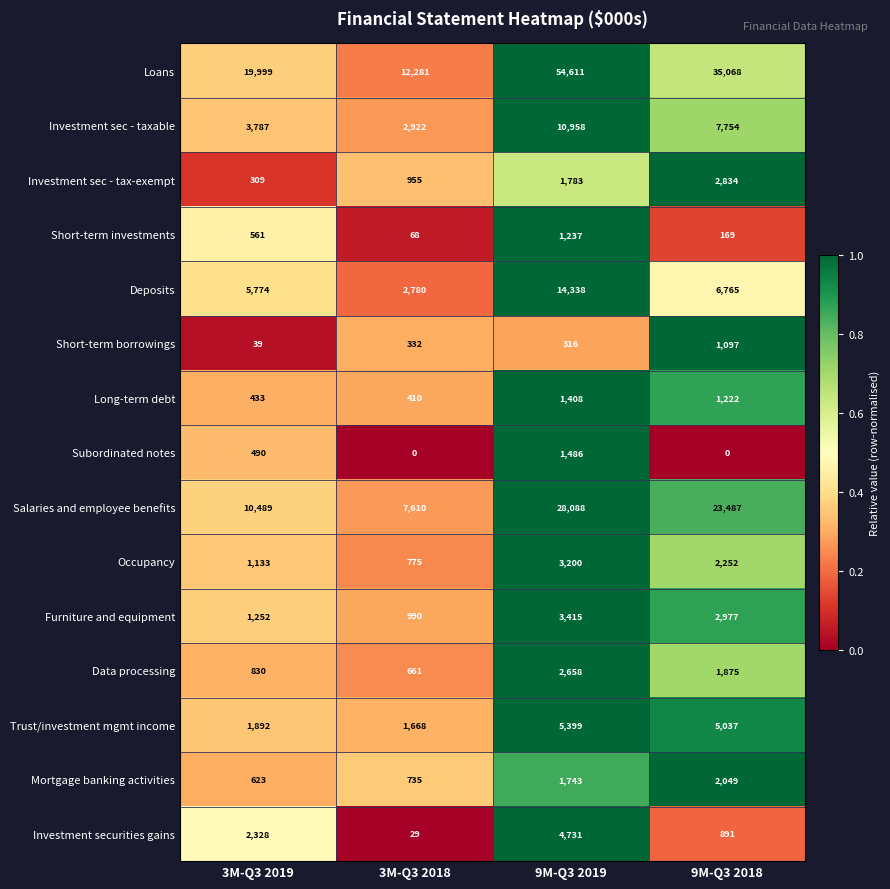

The value of Trust/investment mgmt income at 9M-Q3 2019 is 5399. True or false?

True